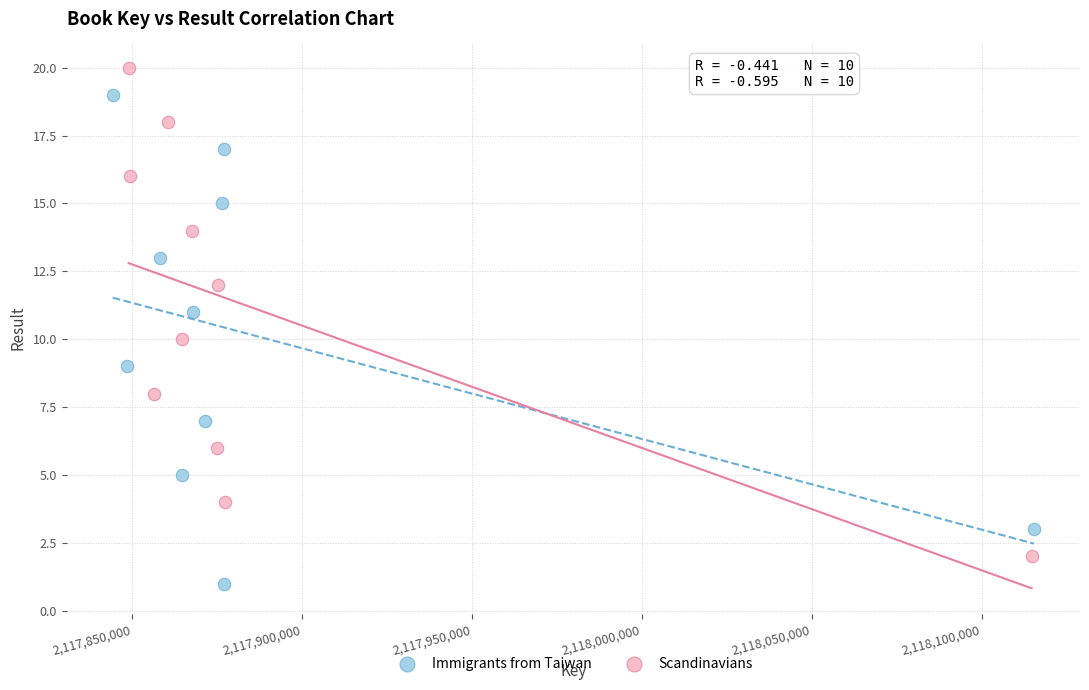

Which series contains the highest Y value?

Scandinavians